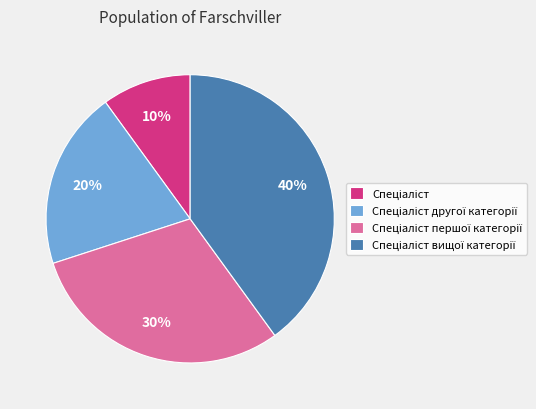

To the nearest percent, what is the average slice percentage?

25%